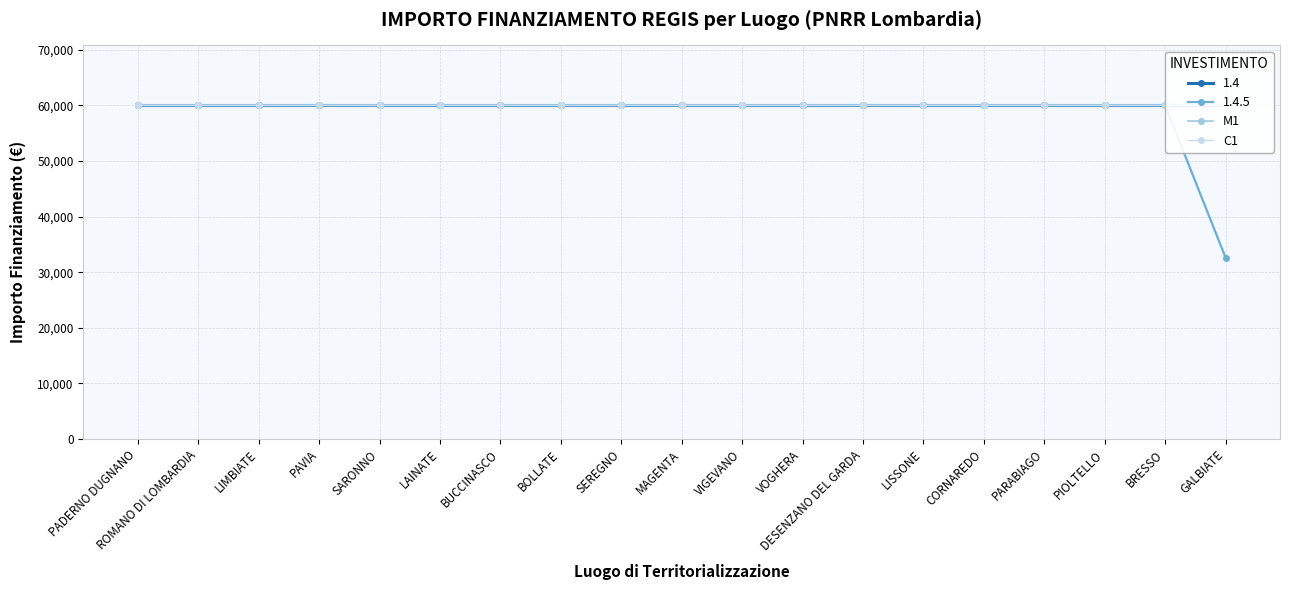

Reading left to right, extract all data points from this chart.

1.4: PADERNO DUGNANO=59966	ROMANO DI LOMBARDIA=59966	LIMBIATE=59966	PAVIA=59966	SARONNO=59966	LAINATE=59966	BUCCINASCO=59966	BOLLATE=59966	SEREGNO=59966	MAGENTA=59966	VIGEVANO=59966	VOGHERA=59966	DESENZANO DEL GARDA=59966	LISSONE=59966	CORNAREDO=59966	PARABIAGO=59966	PIOLTELLO=59966	BRESSO=59966	GALBIATE=59966
1.4.5: PADERNO DUGNANO=59966	ROMANO DI LOMBARDIA=59966	LIMBIATE=59966	PAVIA=59966	SARONNO=59966	LAINATE=59966	BUCCINASCO=59966	BOLLATE=59966	SEREGNO=59966	MAGENTA=59966	VIGEVANO=59966	VOGHERA=59966	DESENZANO DEL GARDA=59966	LISSONE=59966	CORNAREDO=59966	PARABIAGO=59966	PIOLTELLO=59966	BRESSO=59966	GALBIATE=32589
M1: PADERNO DUGNANO=59966	ROMANO DI LOMBARDIA=59966	LIMBIATE=59966	PAVIA=59966	SARONNO=59966	LAINATE=59966	BUCCINASCO=59966	BOLLATE=59966	SEREGNO=59966	MAGENTA=59966	VIGEVANO=59966	VOGHERA=59966	DESENZANO DEL GARDA=59966	LISSONE=59966	CORNAREDO=59966	PARABIAGO=59966	PIOLTELLO=59966	BRESSO=59966	GALBIATE=59966
C1: PADERNO DUGNANO=59966	ROMANO DI LOMBARDIA=59966	LIMBIATE=59966	PAVIA=59966	SARONNO=59966	LAINATE=59966	BUCCINASCO=59966	BOLLATE=59966	SEREGNO=59966	MAGENTA=59966	VIGEVANO=59966	VOGHERA=59966	DESENZANO DEL GARDA=59966	LISSONE=59966	CORNAREDO=59966	PARABIAGO=59966	PIOLTELLO=59966	BRESSO=59966	GALBIATE=59966